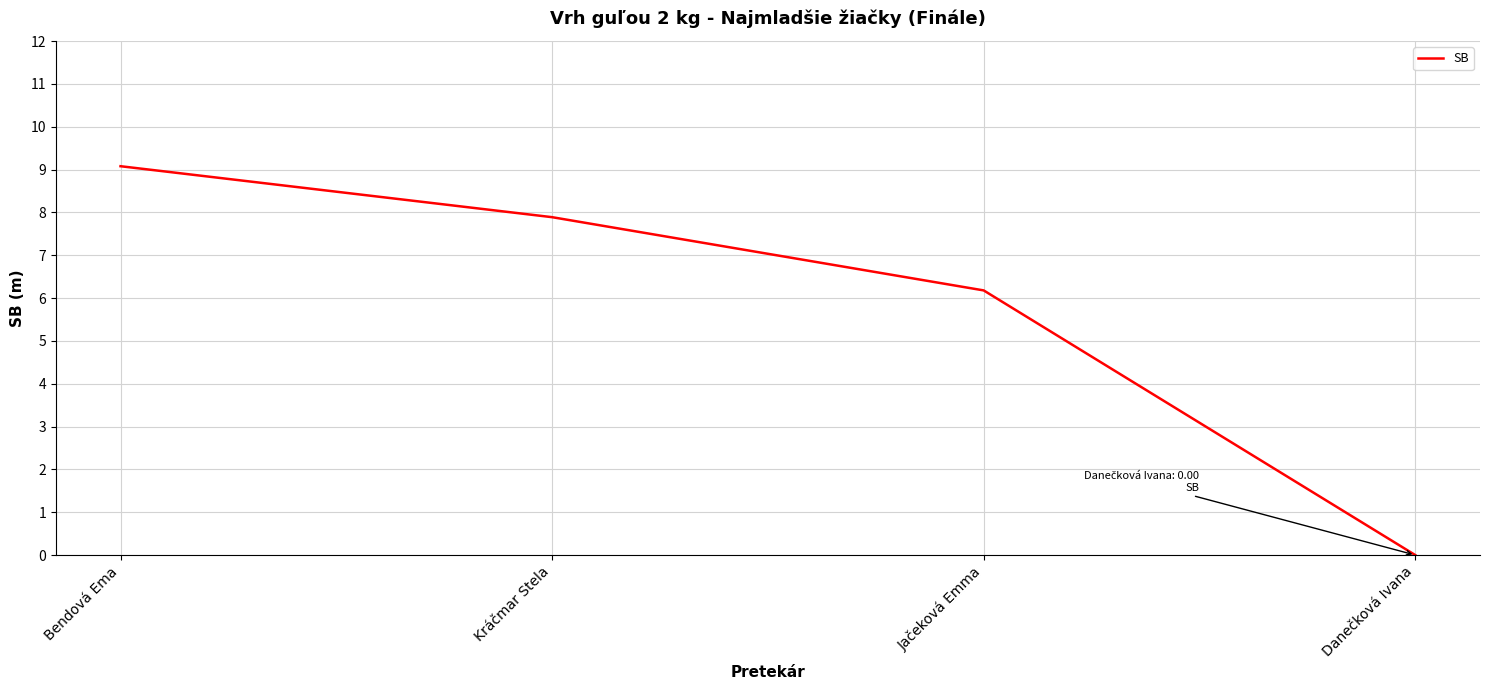

The value at Bendová Ema is 9.1. True or false?

True